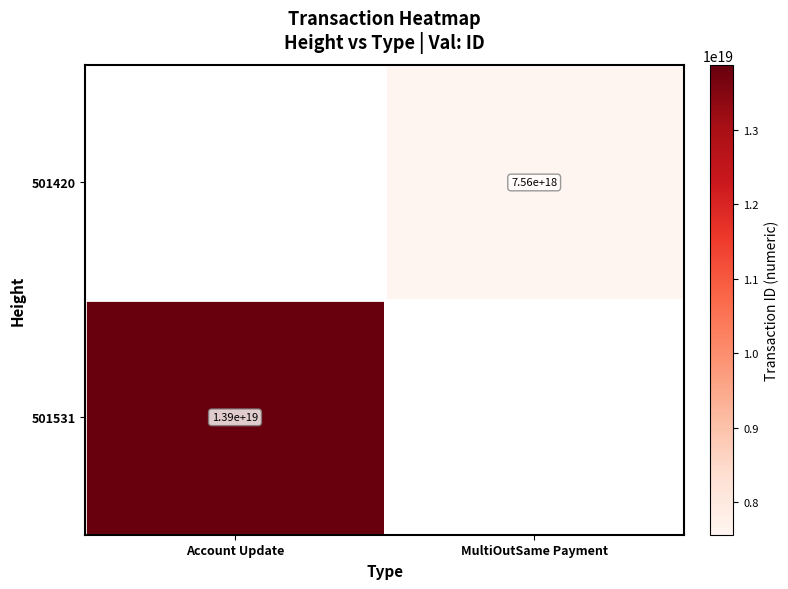

Is it true that 501420 equals 7560000000000000000 at MultiOutSame Payment?

True